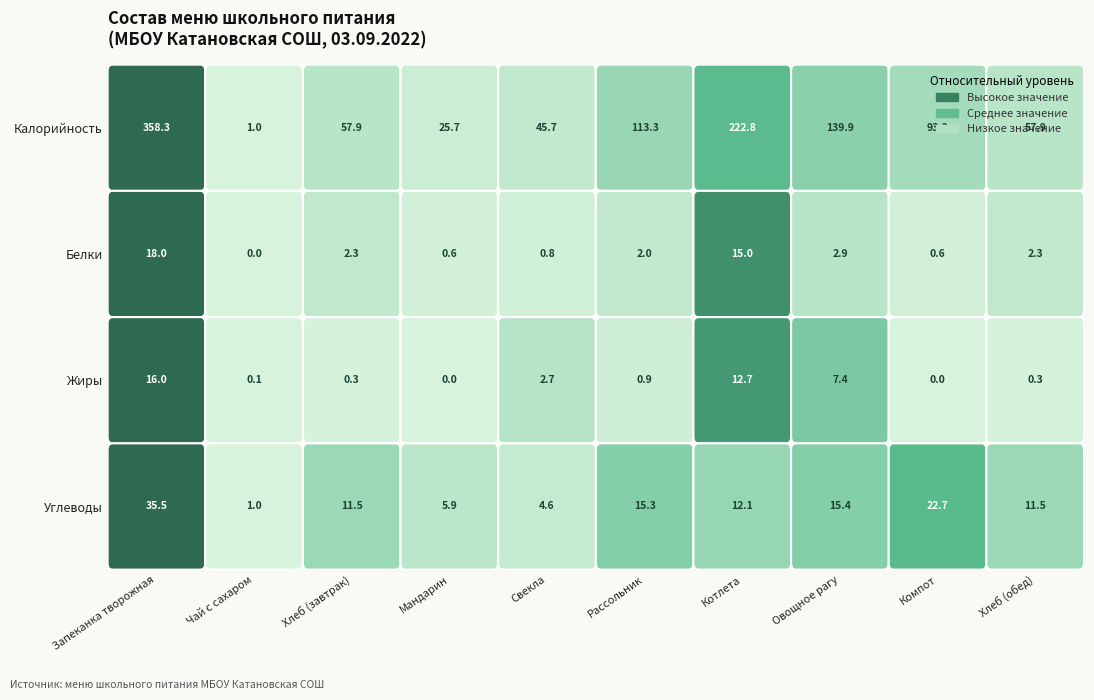

Between Чай с сахаром and Котлета, which series saw the biggest shift?

Калорийность